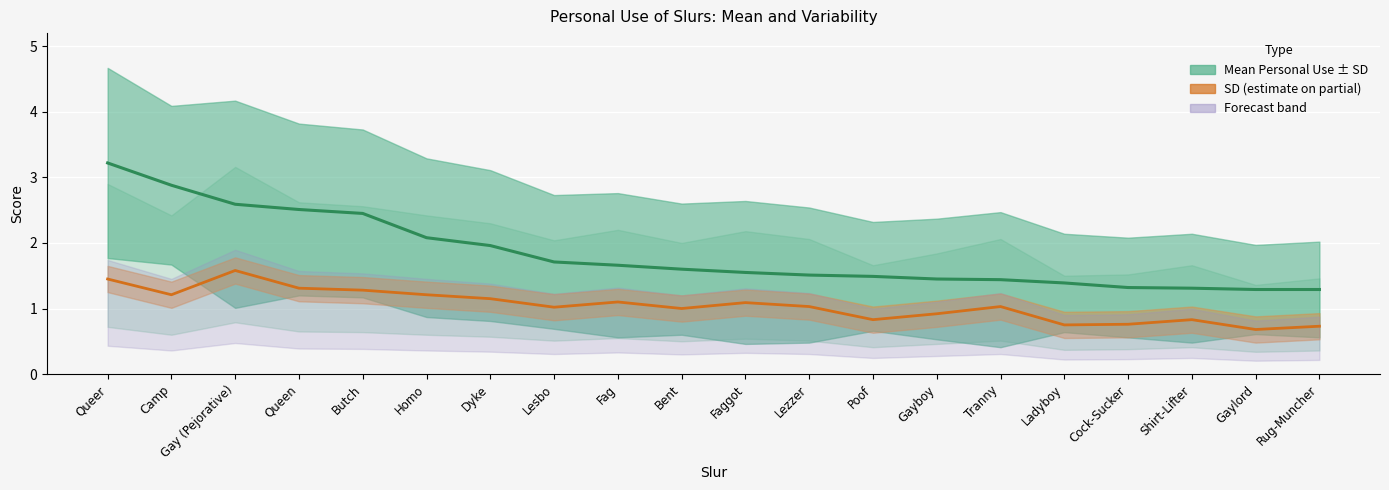

What value does the Mean Personal Use series have at Bent?

1.6